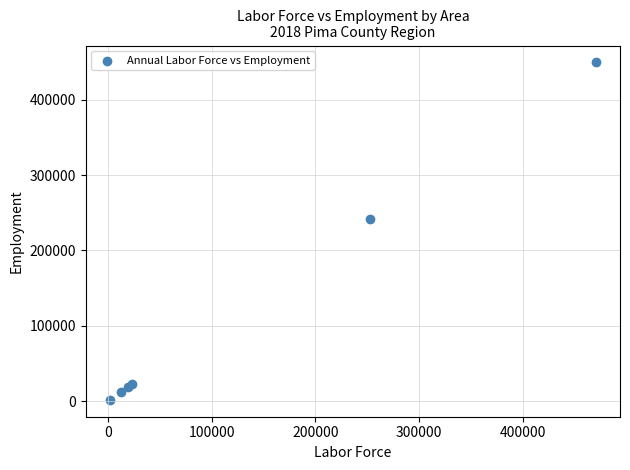

What Y value in the scatter plot is closest to 225626?

242000